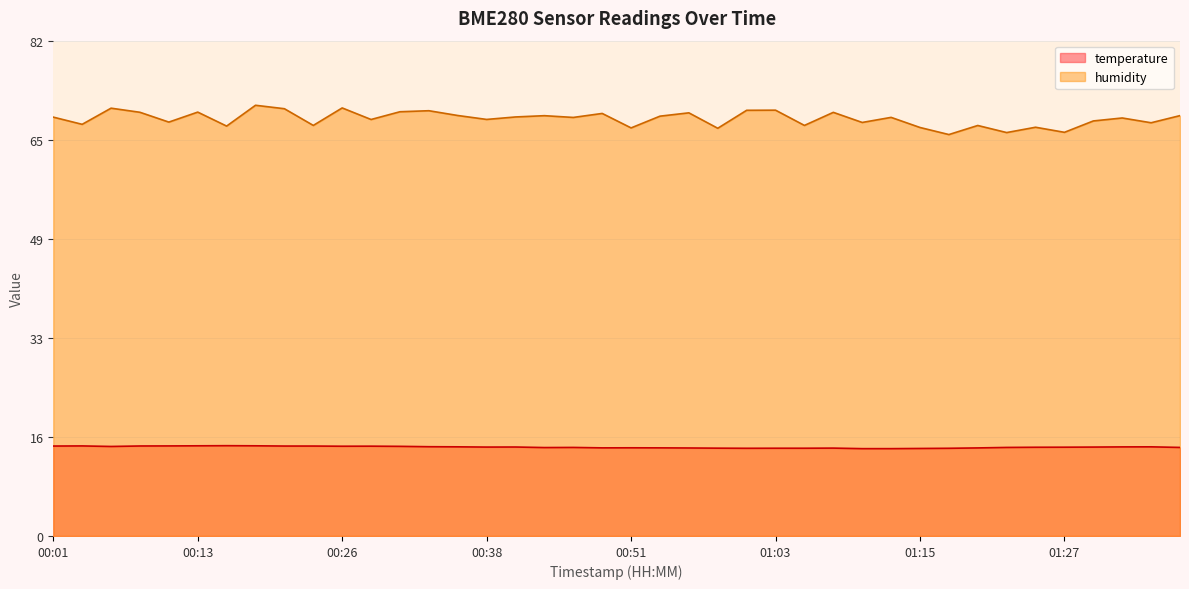

How many lines are shown in the chart?

2